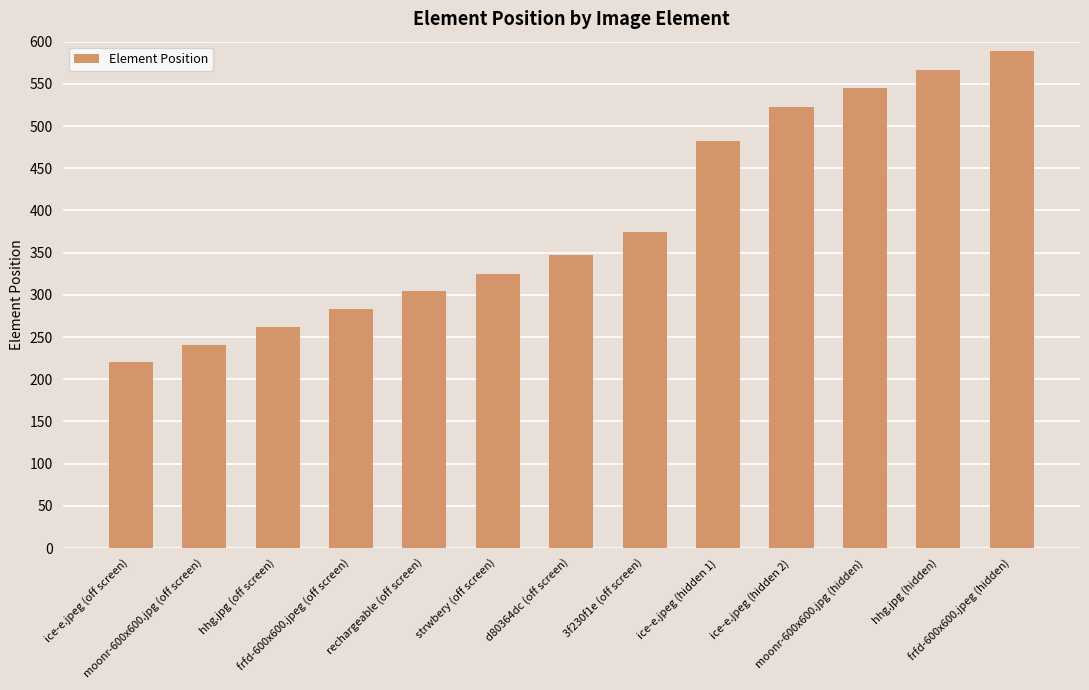

Reading left to right, transcribe all the data shown in this chart.

ice-e.jpeg (off screen)=221	moonr-600x600.jpg (off screen)=241	hhg.jpg (off screen)=262	frfd-600x600.jpeg (off screen)=283	rechargeable (off screen)=305	strwbery (off screen)=325	d80364dc (off screen)=347	3f230f1e (off screen)=375	ice-e.jpeg (hidden 1)=482	ice-e.jpeg (hidden 2)=523	moonr-600x600.jpg (hidden)=545	hhg.jpg (hidden)=567	frfd-600x600.jpeg (hidden)=589